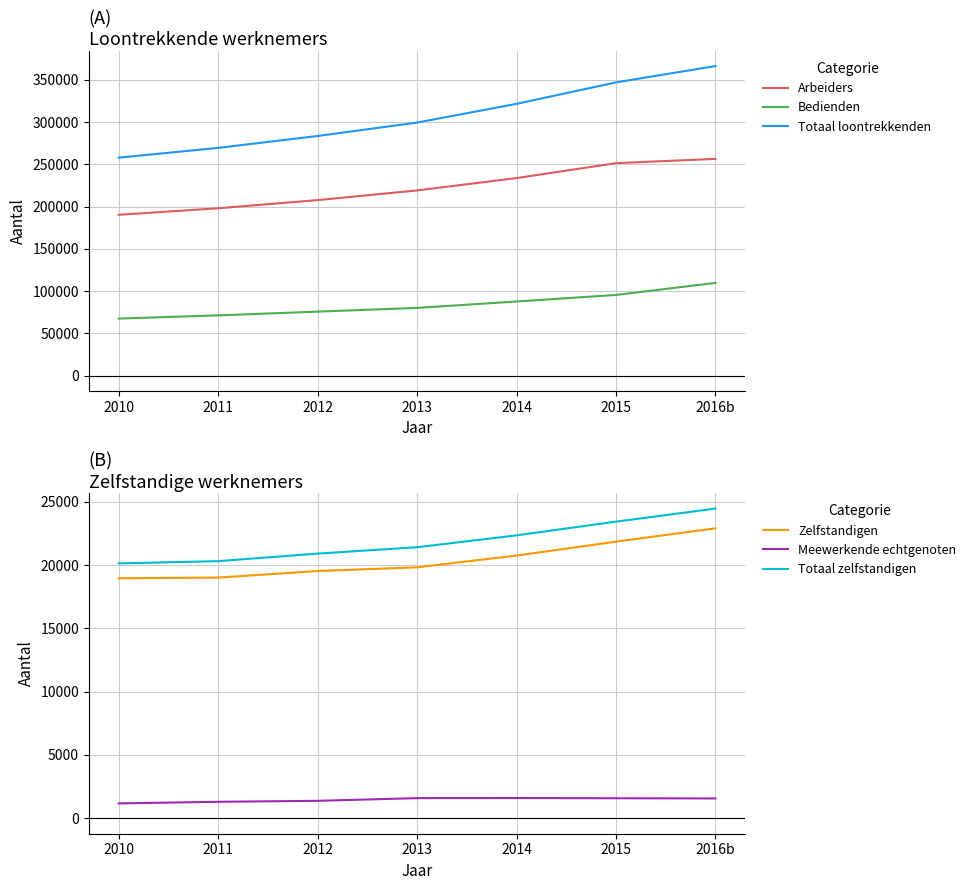

How many distinct data groups are displayed?

6